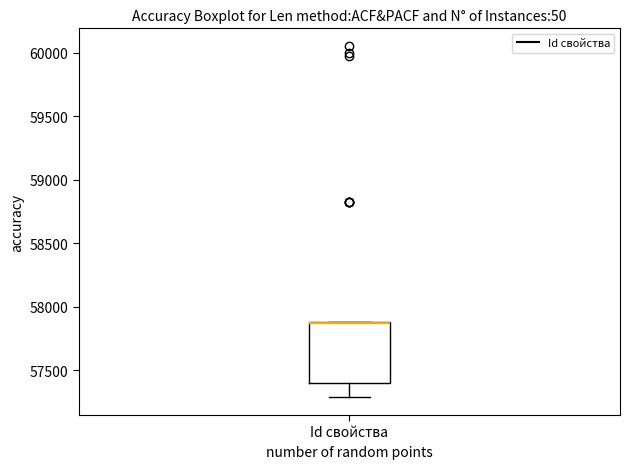

Read this box plot against the y-axis: the position of the median line, the range covered by the box, and the ends of both whiskers. The values are not printed on the chart, so give them approximately, as read against the axis.

median 57850 (drawn on the box's upper edge), box 57400 to 57900, whiskers 57300 to 57900